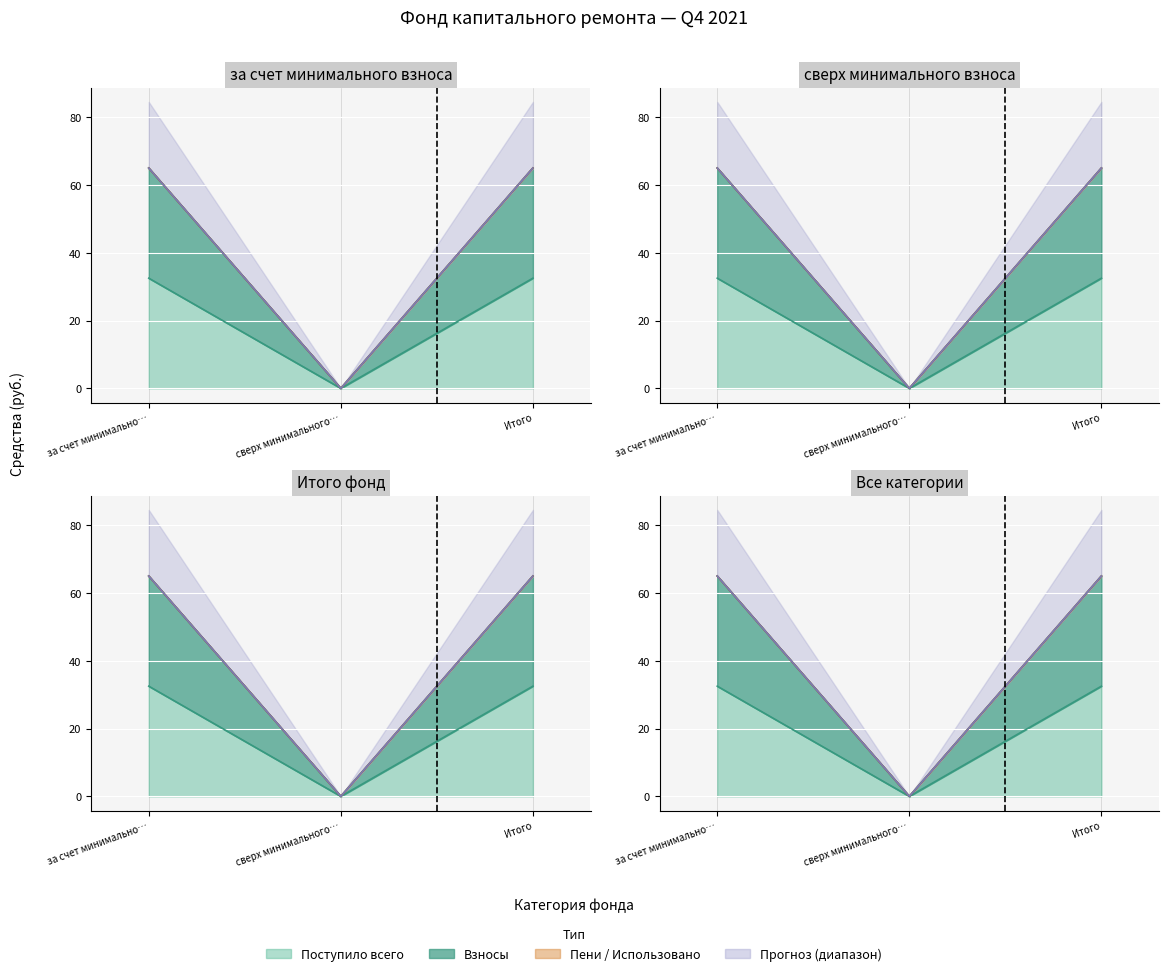

What is the sum of all Взносы values?

130.1